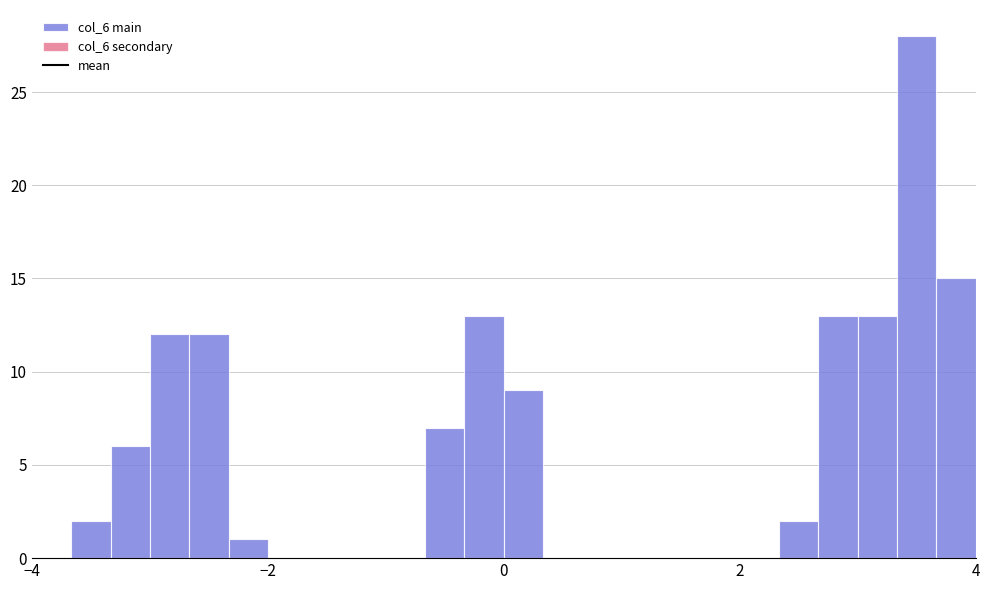

Read against the x-axis, roughly where is the centre of the tallest bar?

3.6